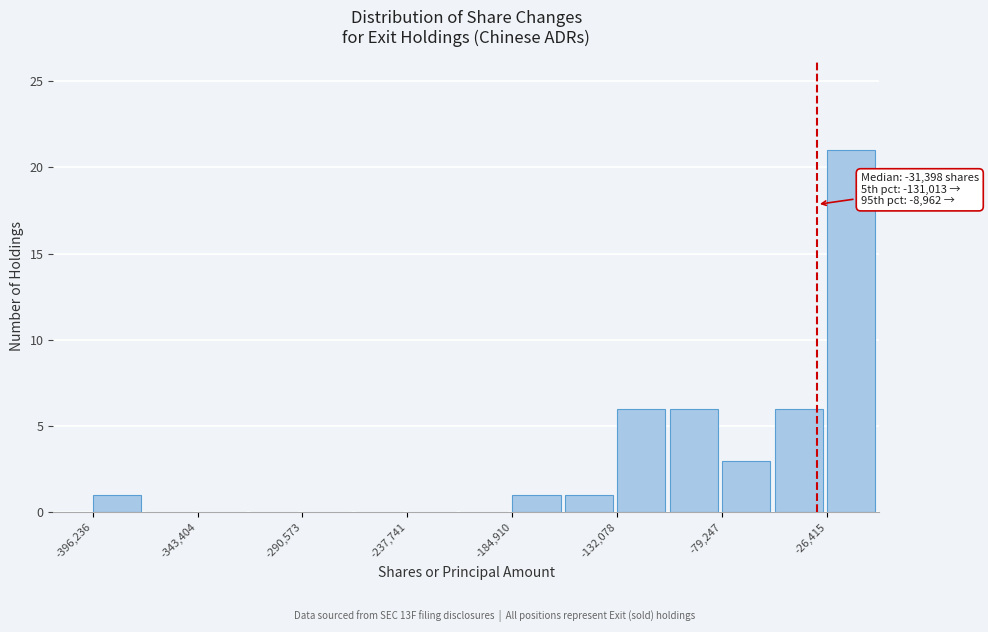

Read against the x-axis, roughly where is the centre of the tallest bar?

-10000